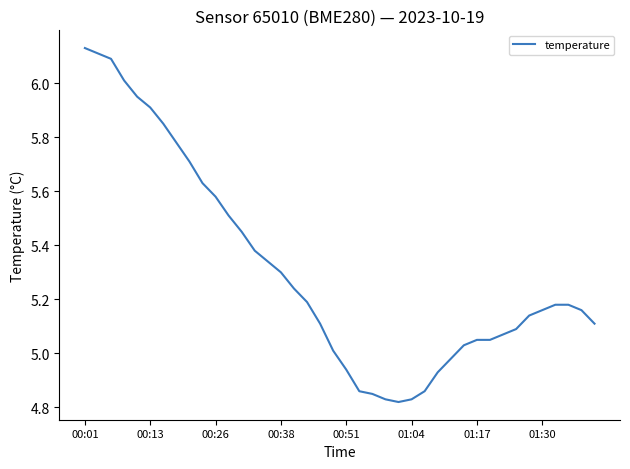

What is the difference between the maximum and minimum values?

1.3